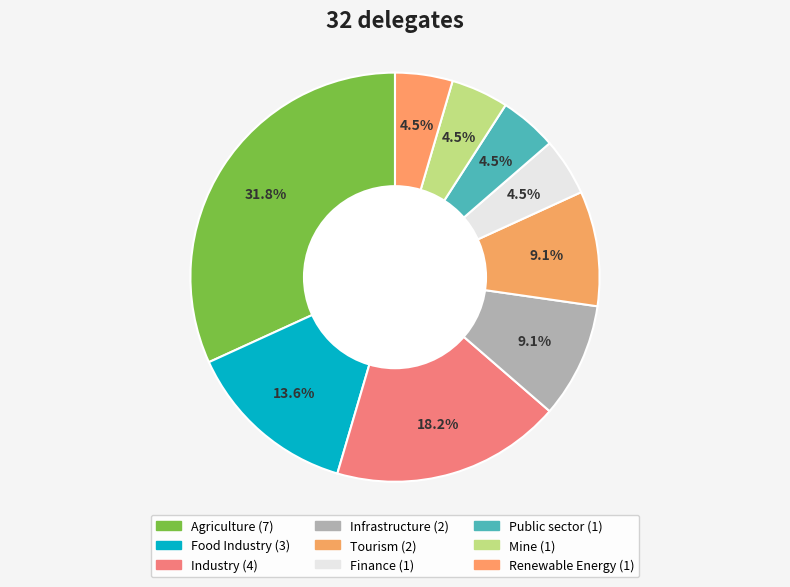

Count the number of slices in the pie.

9